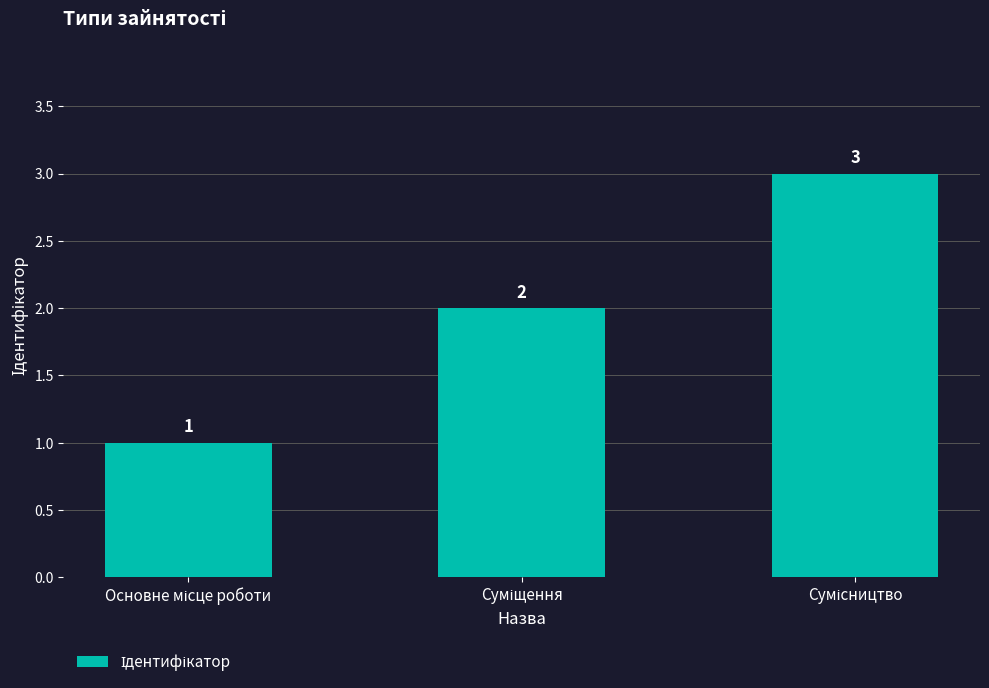

What is the value of the 3rd bar from the left?

3